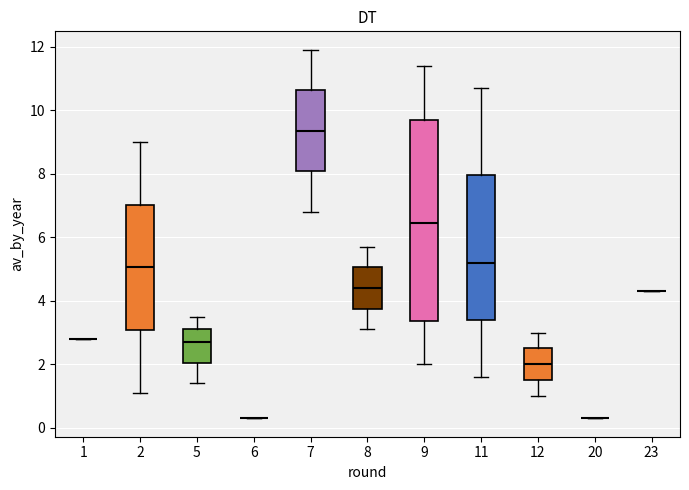

Comparing the boxes themselves (not the whiskers), which one is the tallest?

9